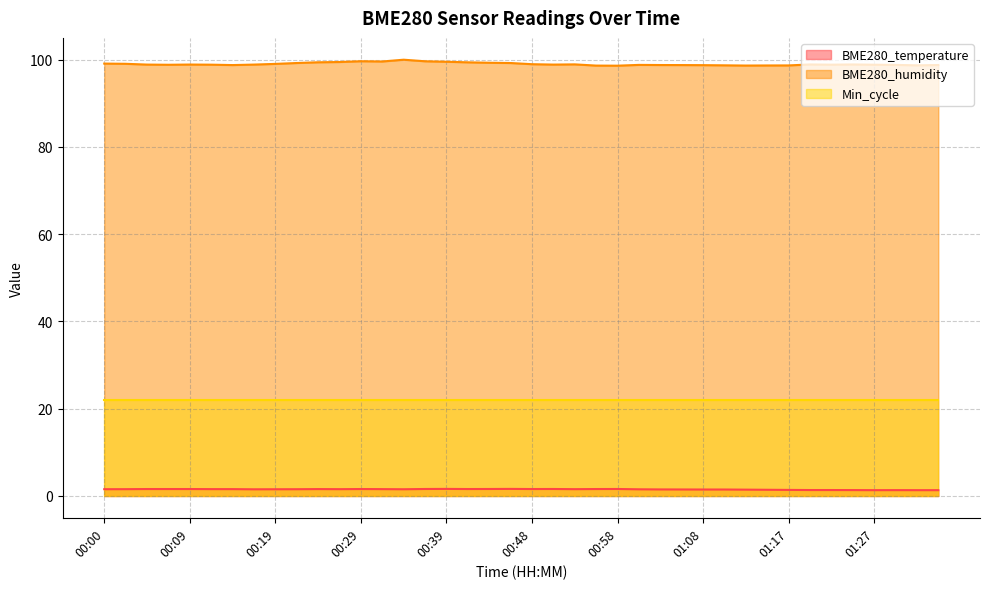

The value of BME280_humidity at 00:09 is 39.3. True or false?

False